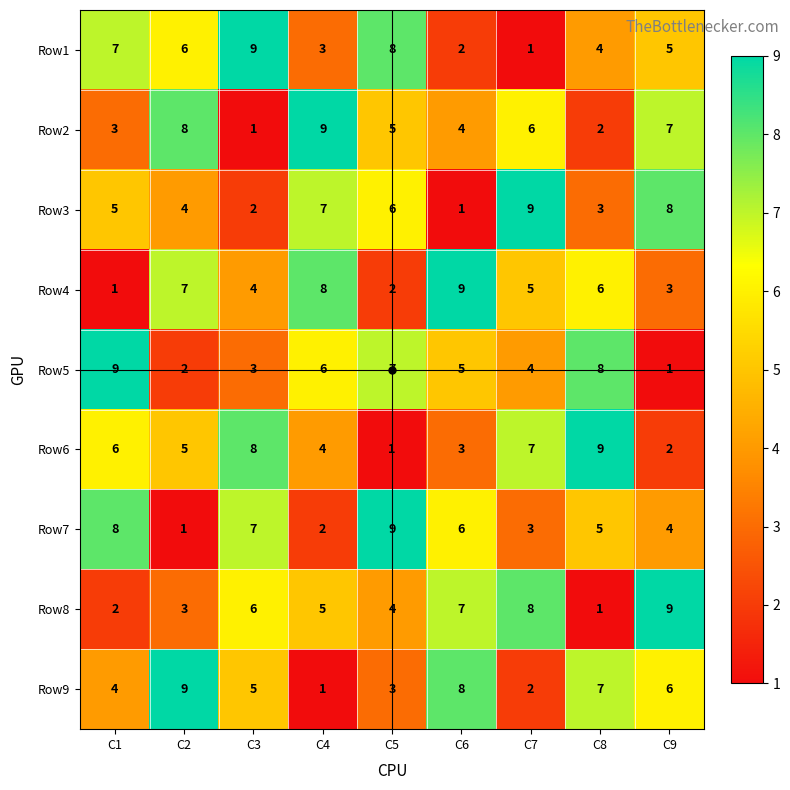

List the labels in order of Row7 value, smallest first.

C2, C4, C7, C9, C8, C6, C3, C1, C5